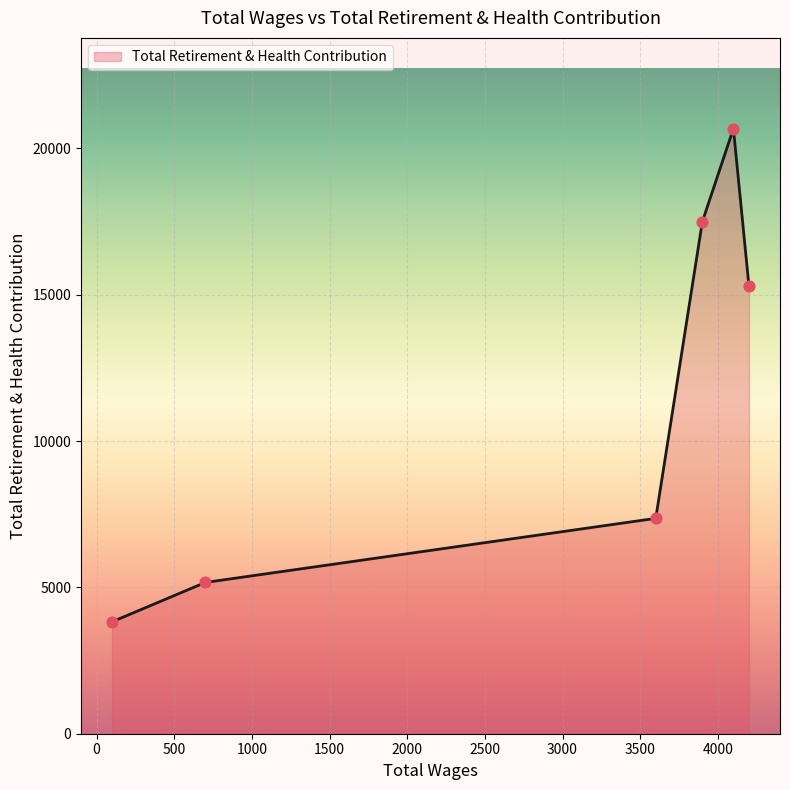

True or false: there are more than 0 points higher than both neighbors.

True